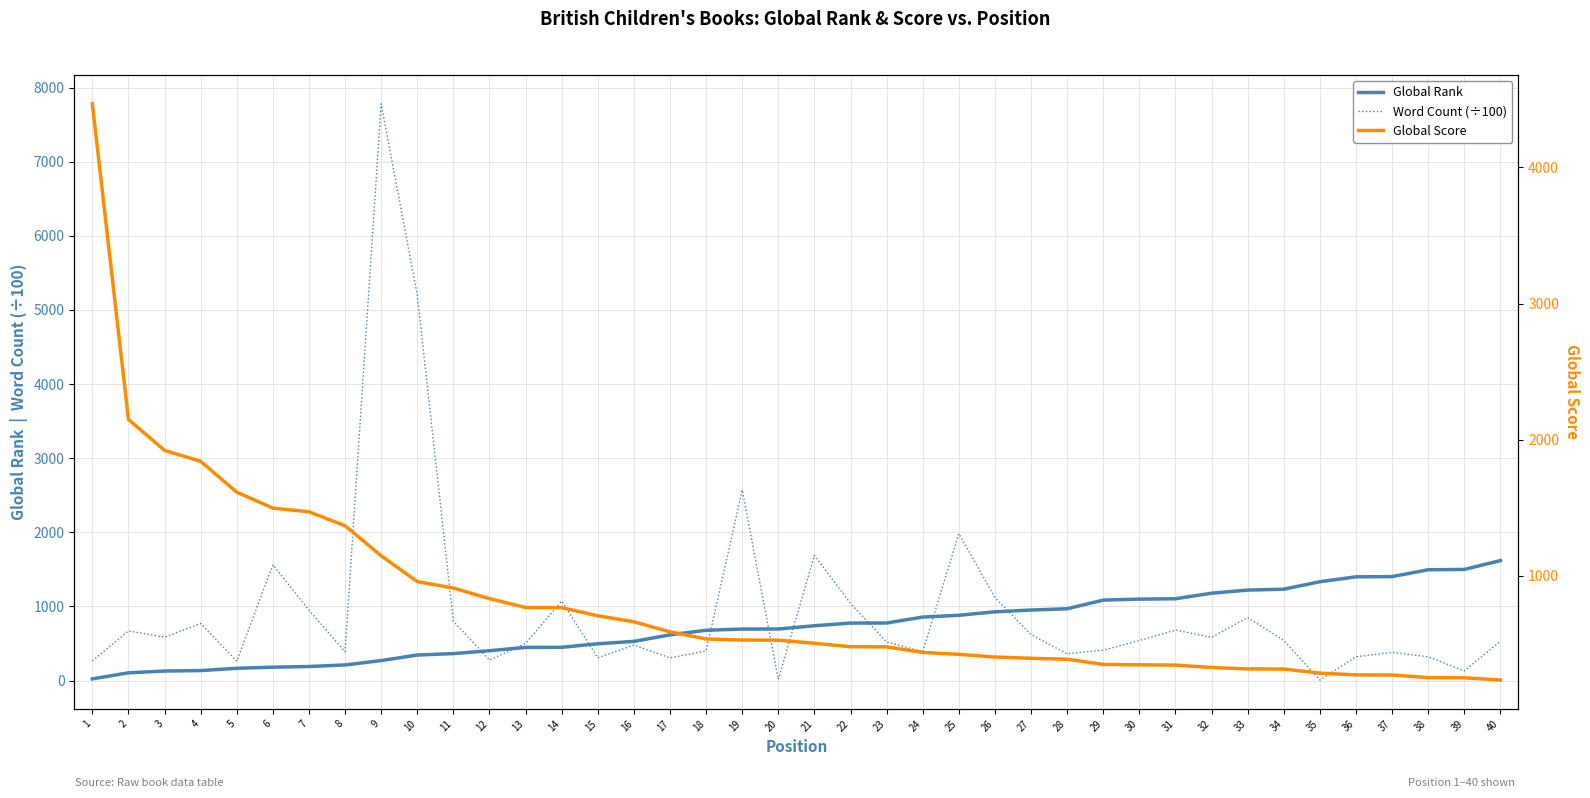

True or false: Global Rank has a value of 456.6 at 22.

False